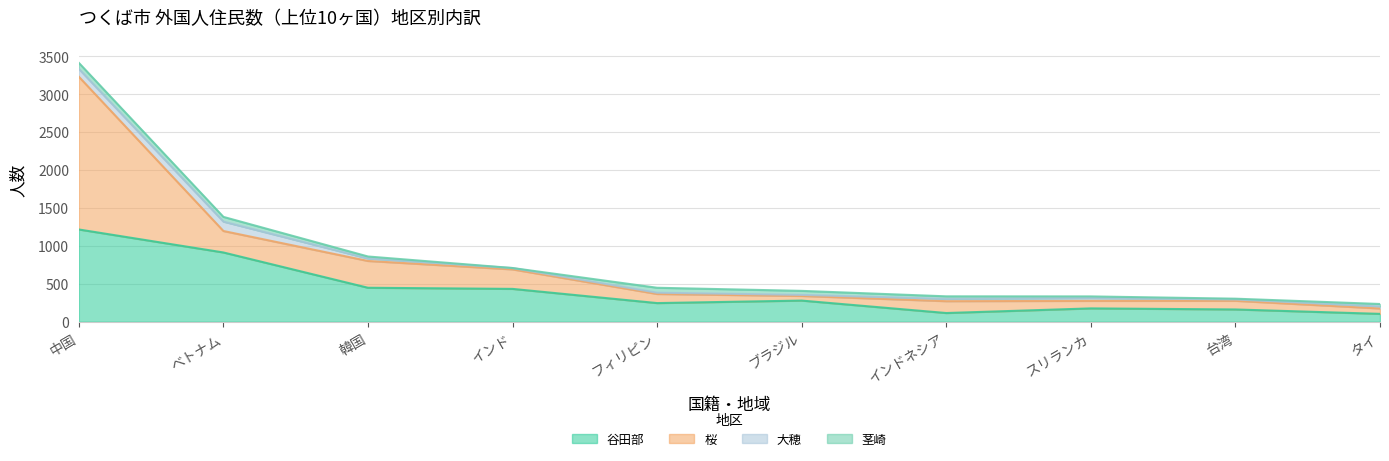

At how many categories does at least one series exceed 303?

4